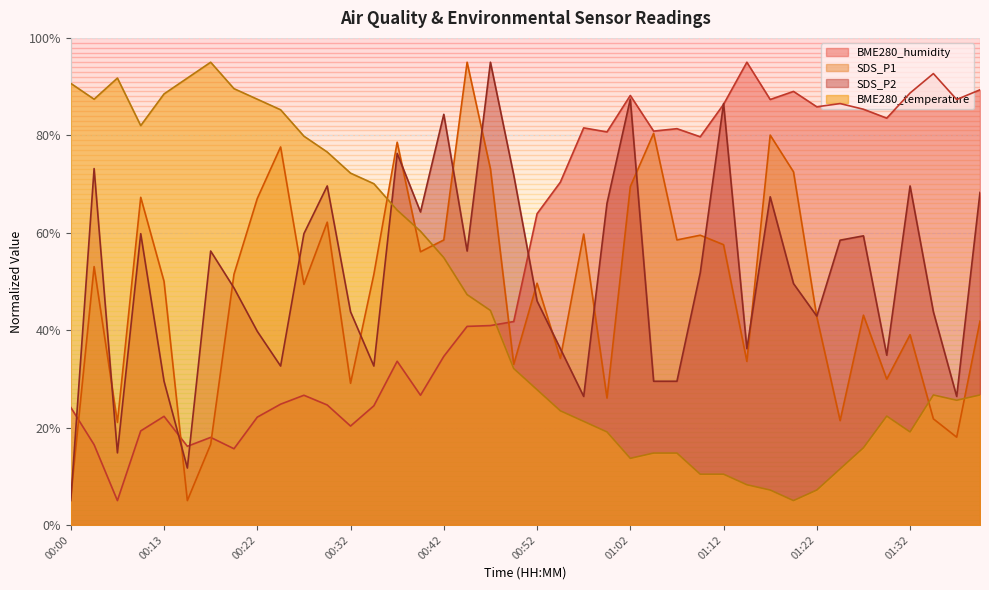

What is the label of the 15th point from the left?

00:37